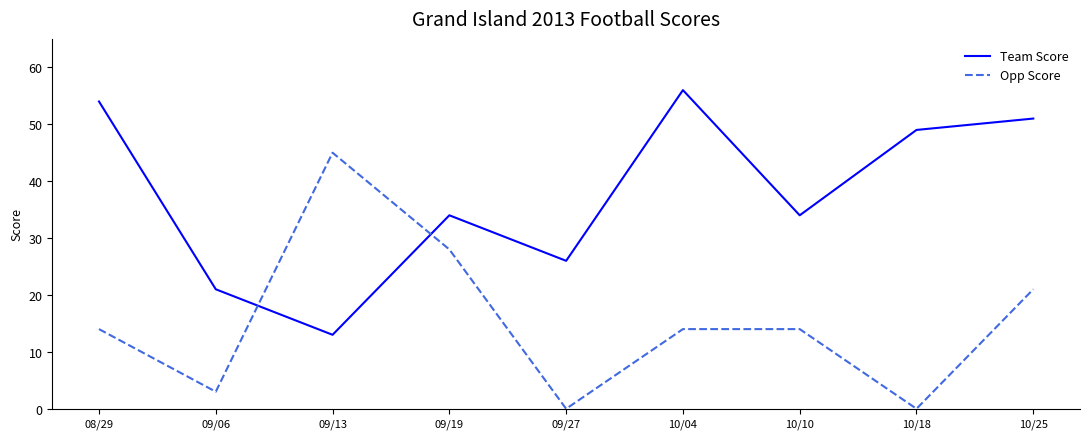

What value does the Opp Score series have at 08/29?

14